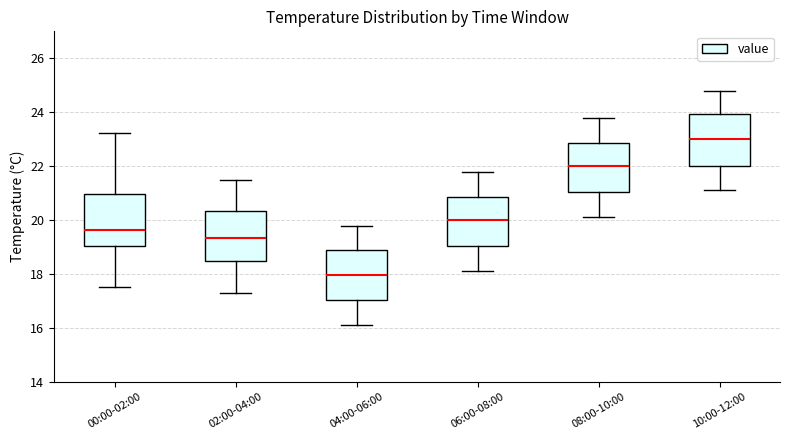

Which box's median line is the highest?

10:00-12:00